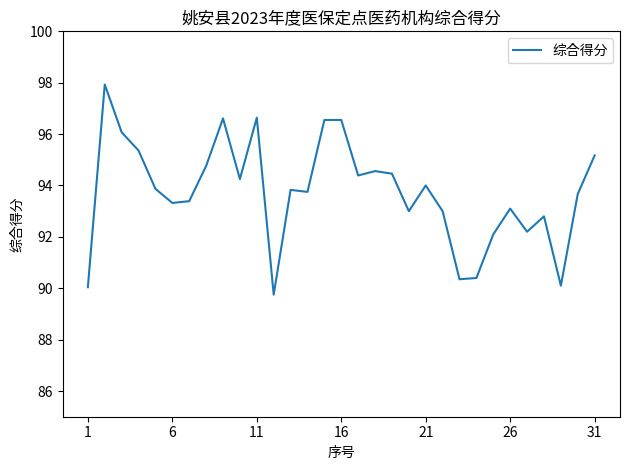

How many lines are shown in the chart?

1